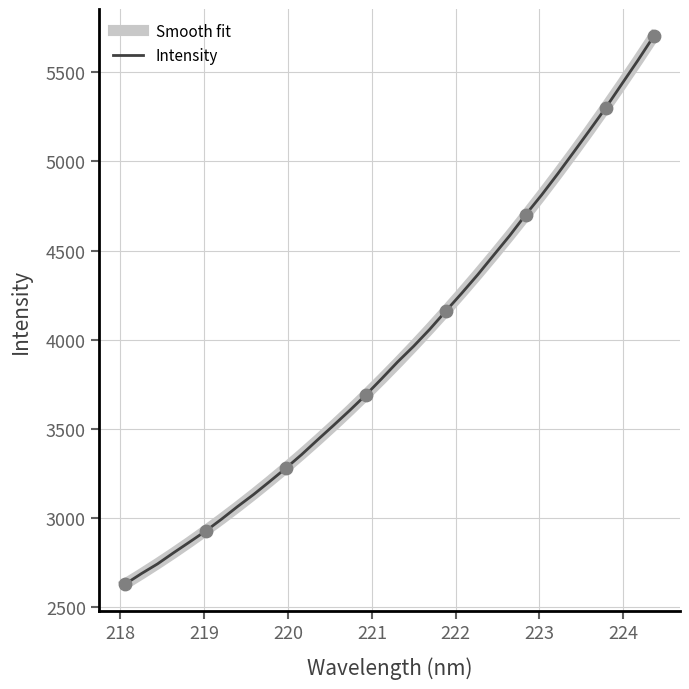

What is the minimum value for Smooth fit?

2629.8